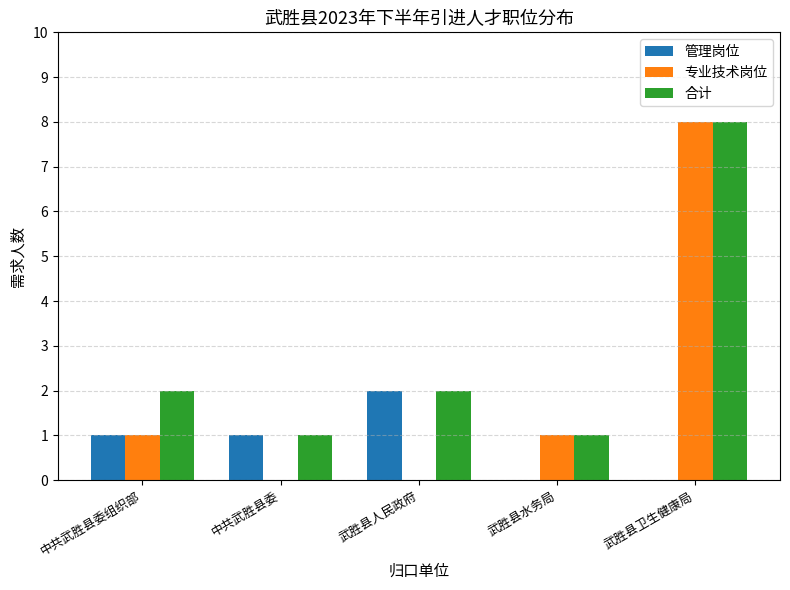

Reading right to left, transcribe all the data shown in this chart.

管理岗位: 武胜县卫生健康局=0	武胜县水务局=0	武胜县人民政府=2	中共武胜县委=1	中共武胜县委组织部=1
专业技术岗位: 武胜县卫生健康局=8	武胜县水务局=1	武胜县人民政府=0	中共武胜县委=0	中共武胜县委组织部=1
合计: 武胜县卫生健康局=8	武胜县水务局=1	武胜县人民政府=2	中共武胜县委=1	中共武胜县委组织部=2